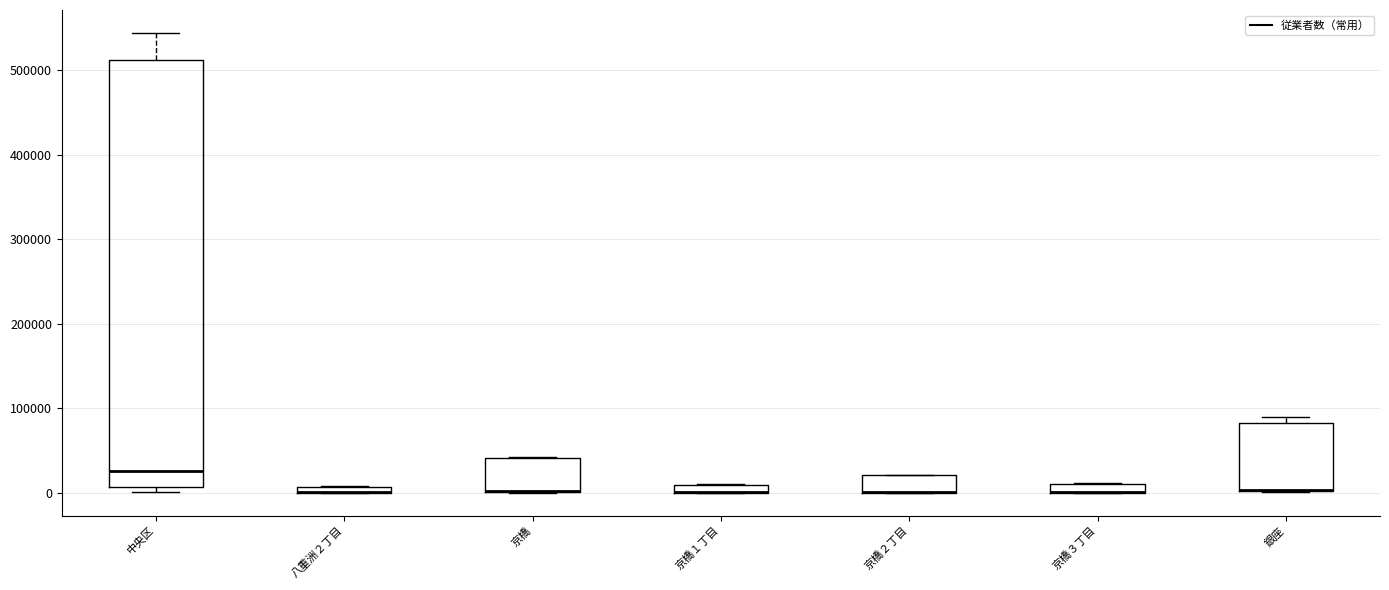

Comparing the boxes themselves (not the whiskers), which one is the tallest?

中央区